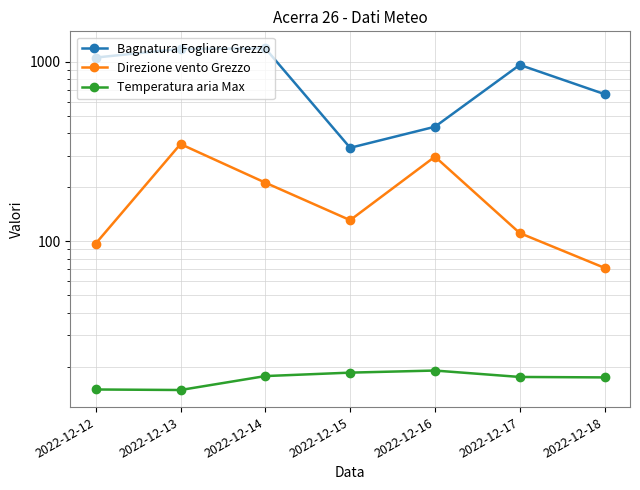

How many lines are shown in the chart?

3